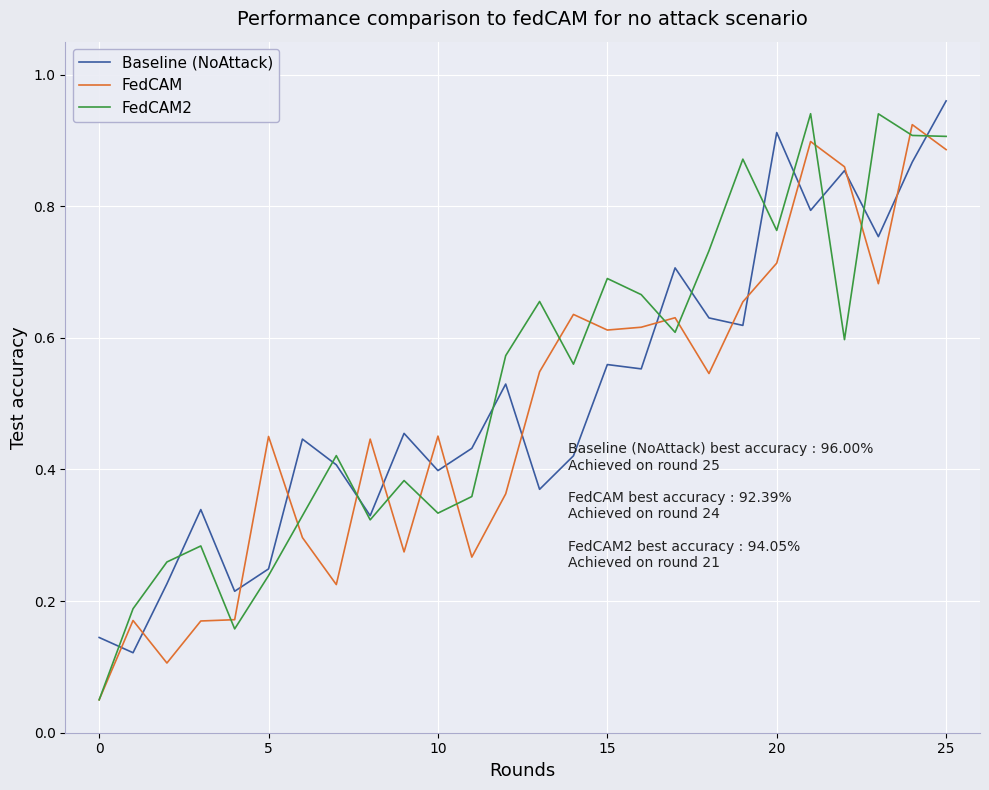

What are all the series names shown in the legend?

Baseline (NoAttack), FedCAM, FedCAM2